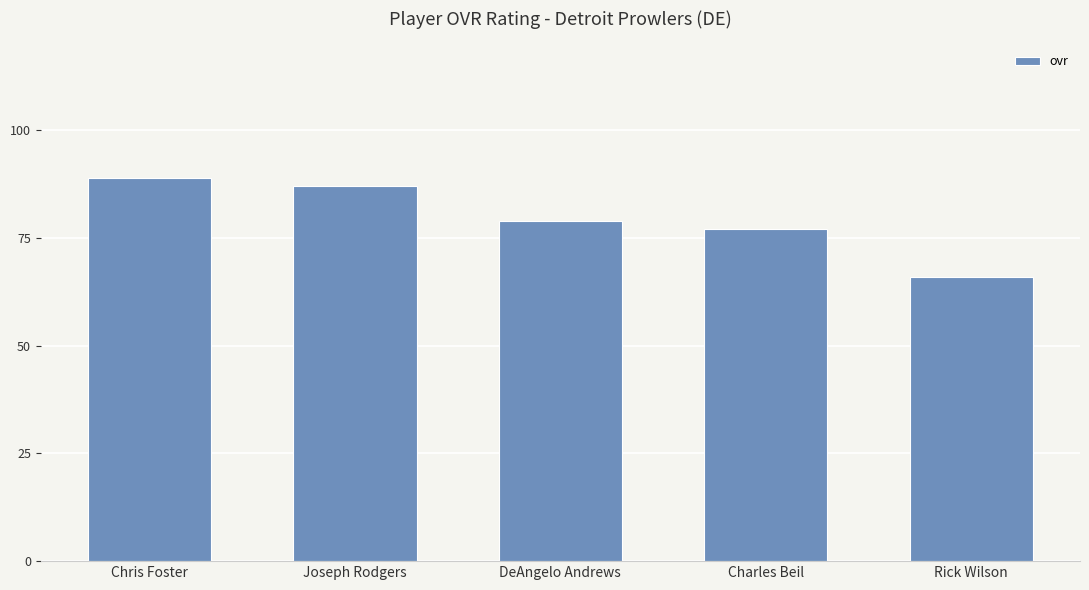

The value at Charles Beil is 77. True or false?

True